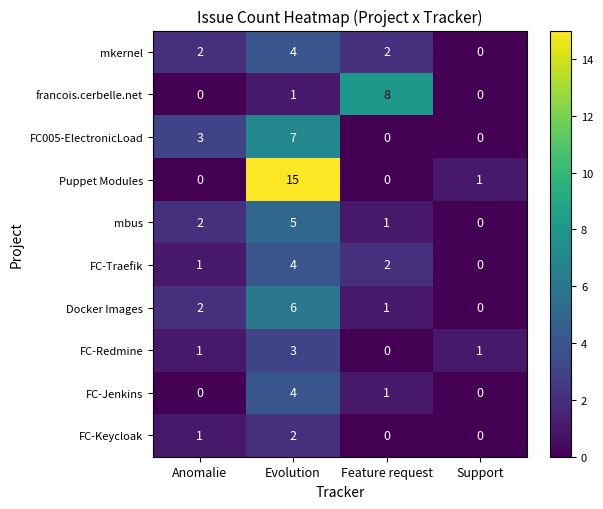

What is the difference between the second highest and minimum values in the FC005-ElectronicLoad series?

3